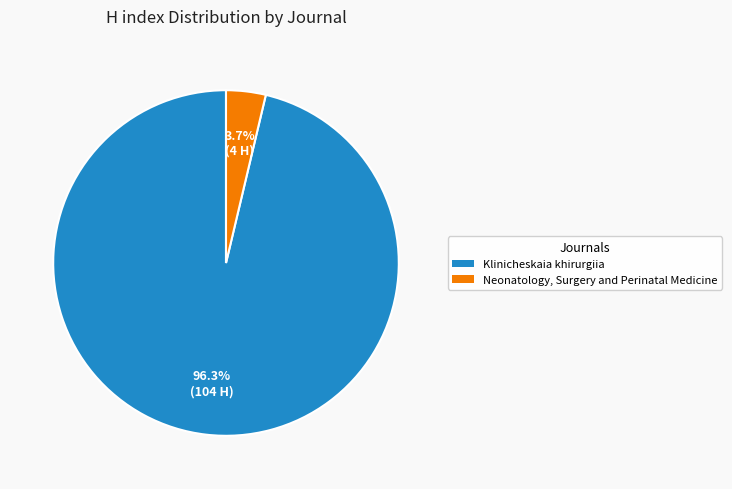

True or false: Neonatology, Surgery and Perinatal Medicine accounts for 4% of the total.

True